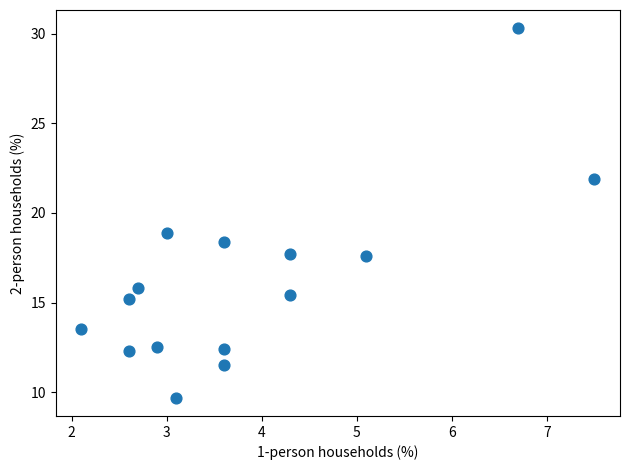

What is the range of X values (max minus min)?

5.4